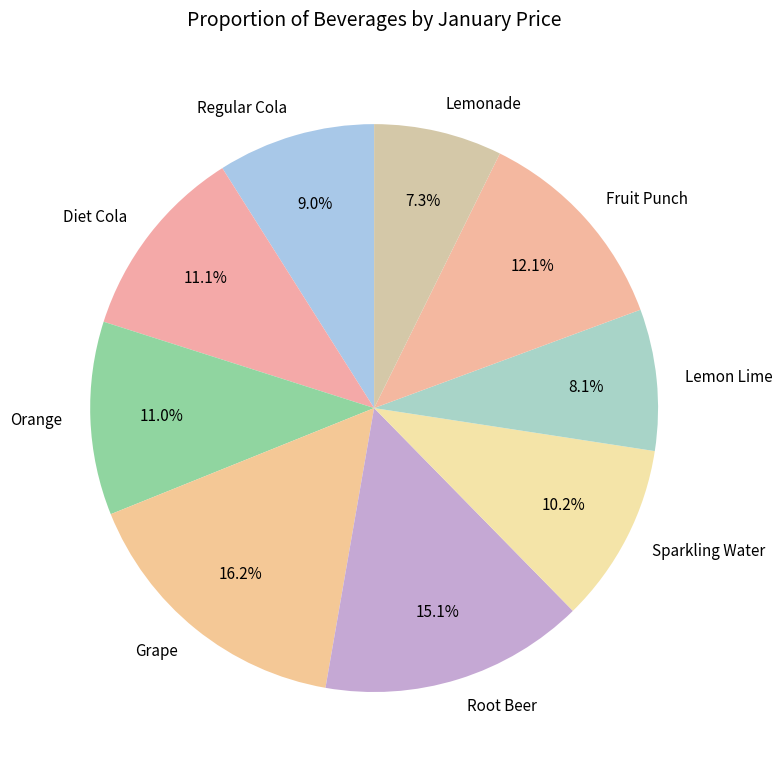

The Lemonade slice represents 7% of the pie. True or false?

True